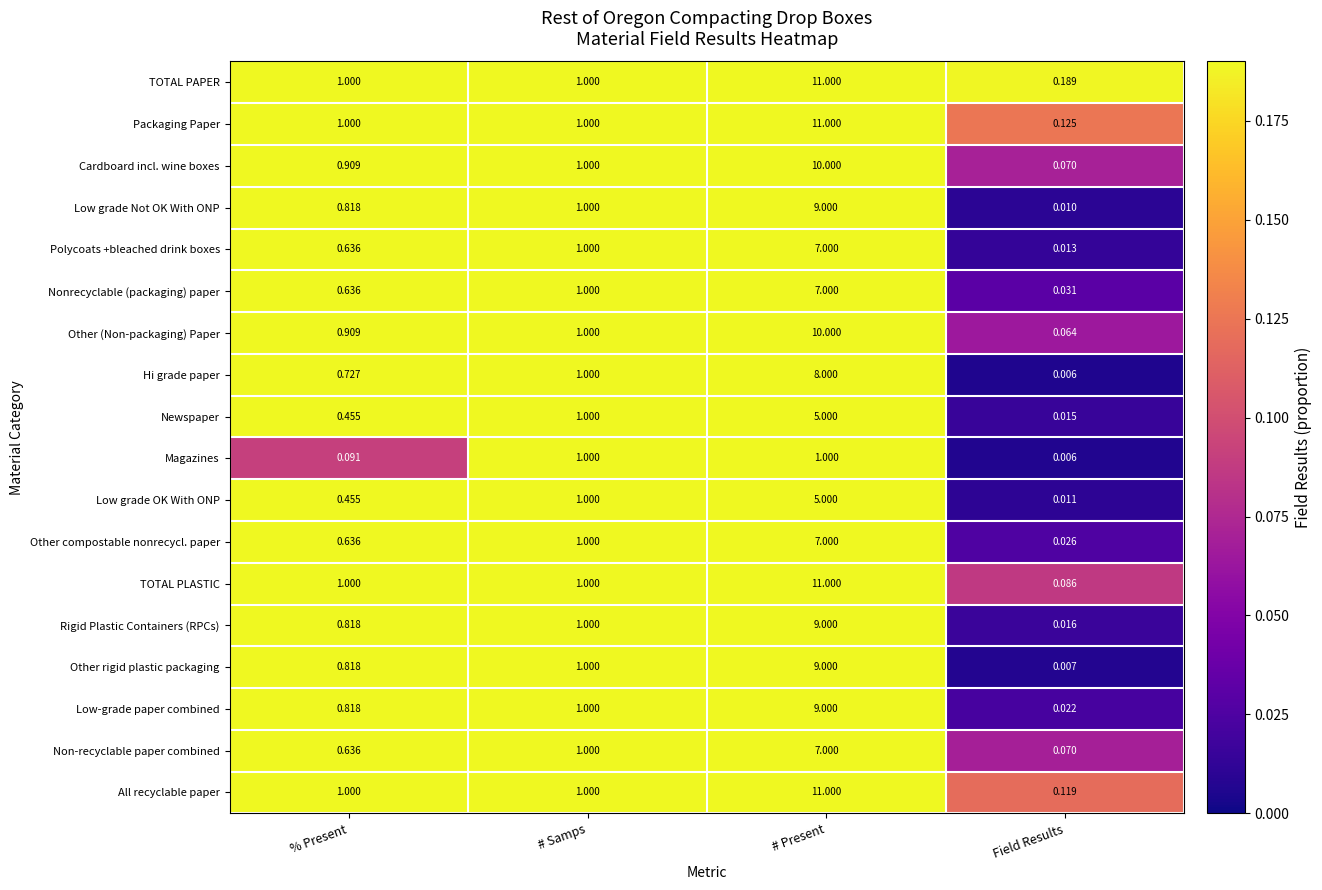

Rank the categories by Hi grade paper value from highest to lowest.

# Present, # Samps, % Present, Field Results